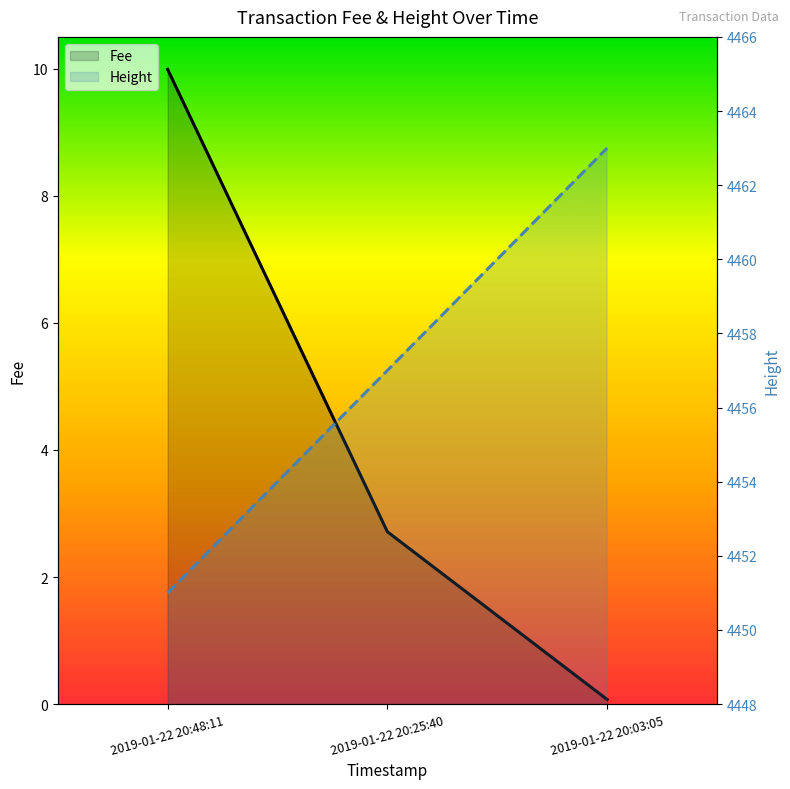

What is the sum of all Height values?

13371.0